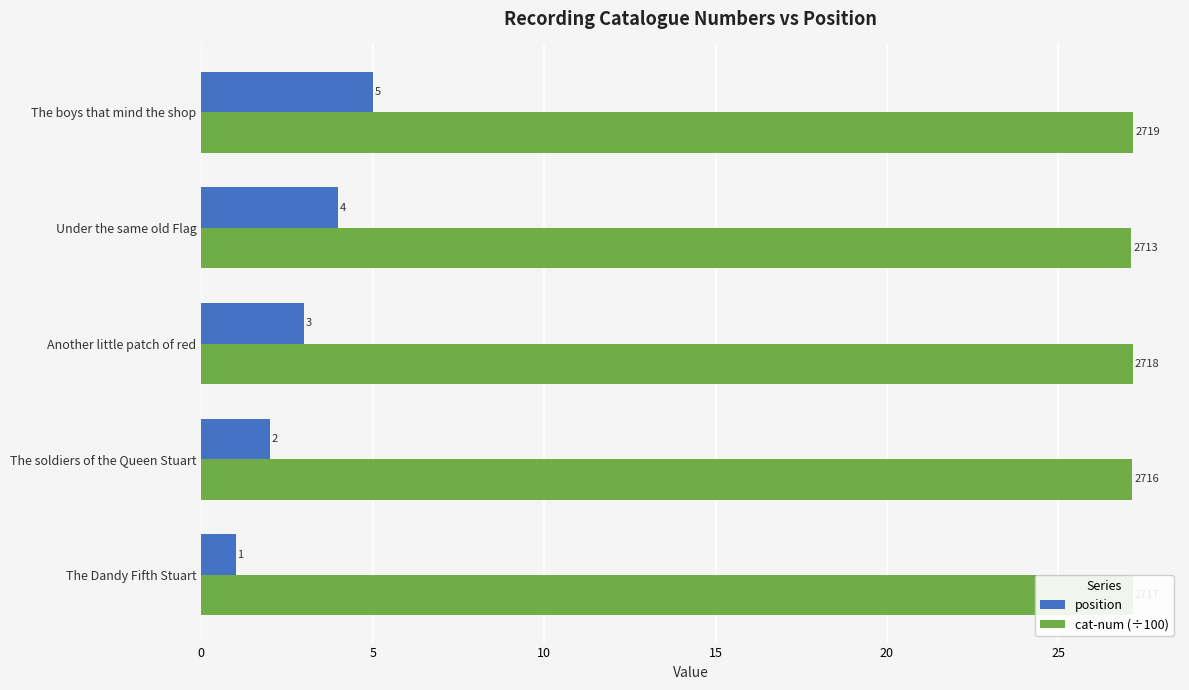

At which label is position closest to 3?

Another little patch of red